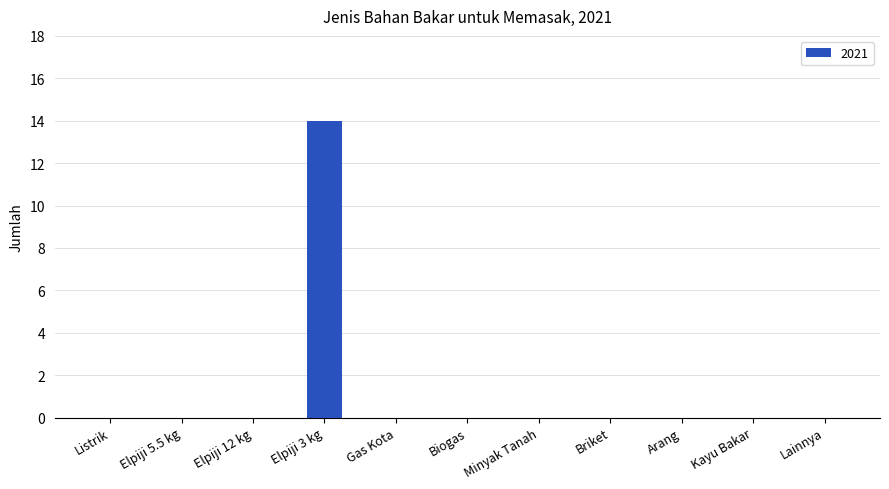

Reading left to right, transcribe all the data shown in this chart.

Listrik=0	Elpiji 5.5 kg=0	Elpiji 12 kg=0	Elpiji 3 kg=14	Gas Kota=0	Biogas=0	Minyak Tanah=0	Briket=0	Arang=0	Kayu Bakar=0	Lainnya=0